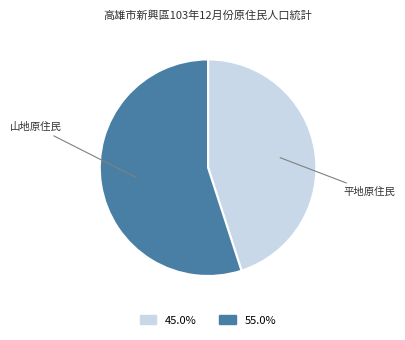

Does any single category account for the majority?

Yes